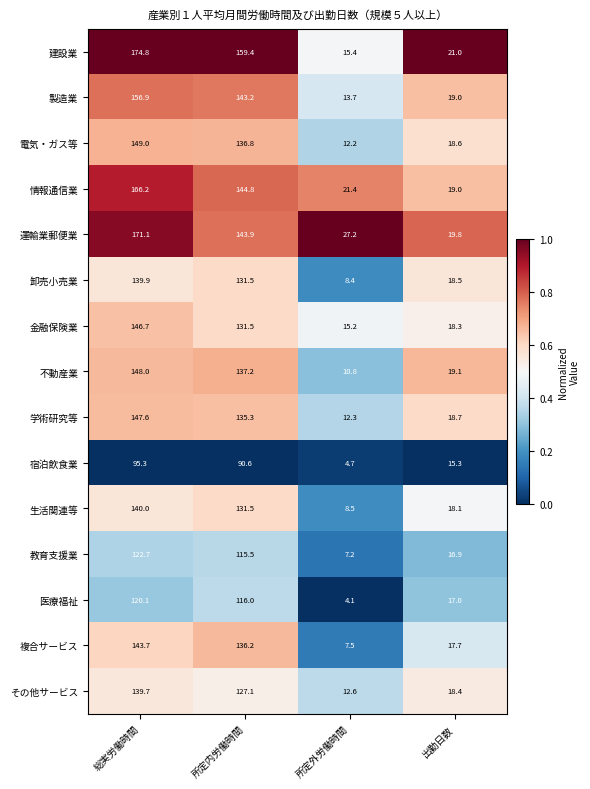

What is the total value across all series at 所定外労働時間?

181.2